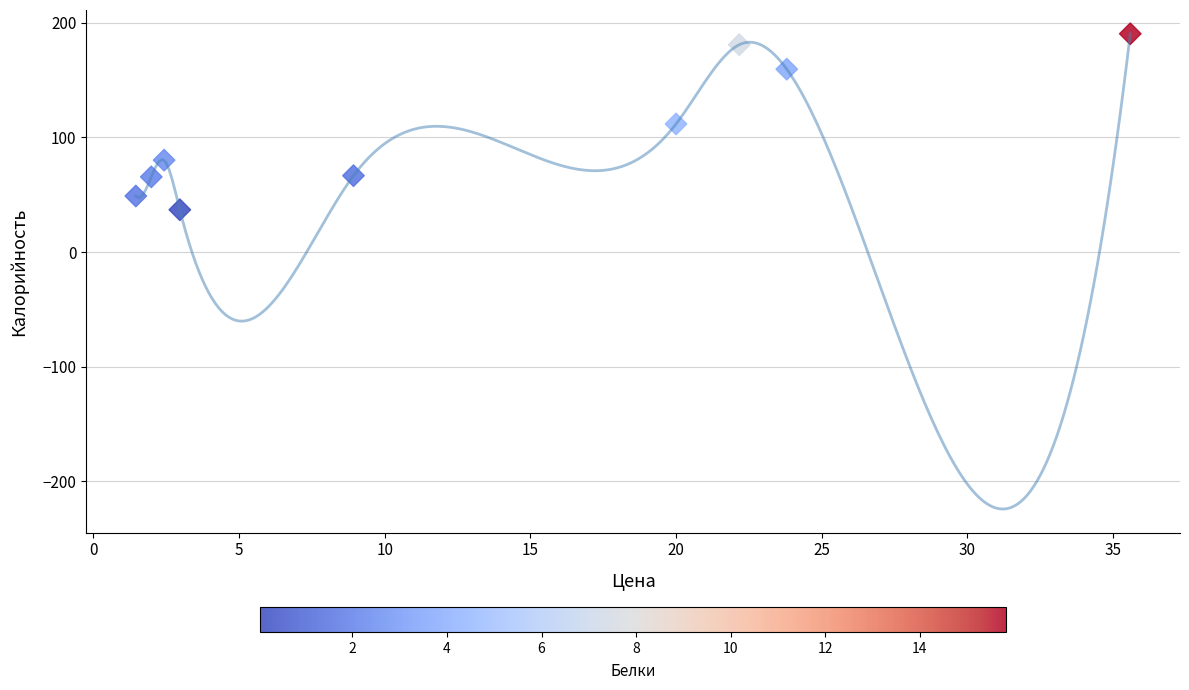

What is the range of X values (max minus min)?

34.1